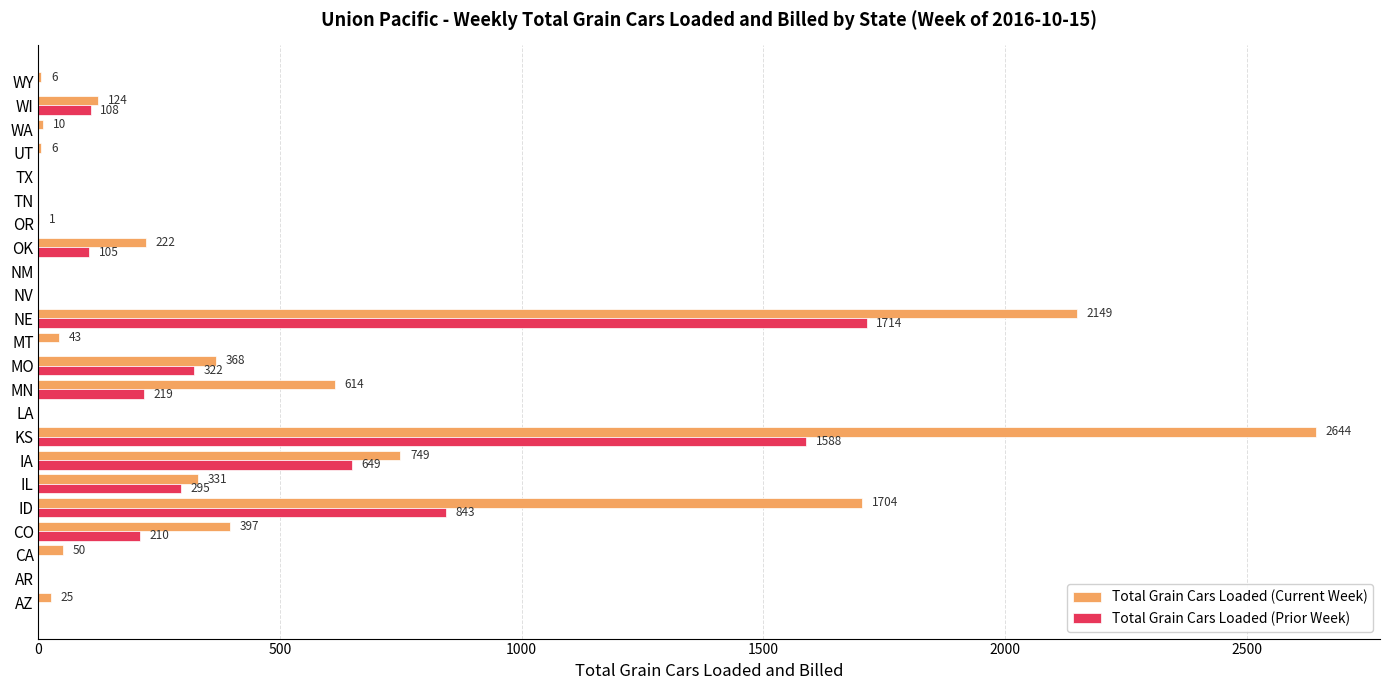

What are all the series names shown in the legend?

Total Grain Cars Loaded (Current Week), Total Grain Cars Loaded (Prior Week)